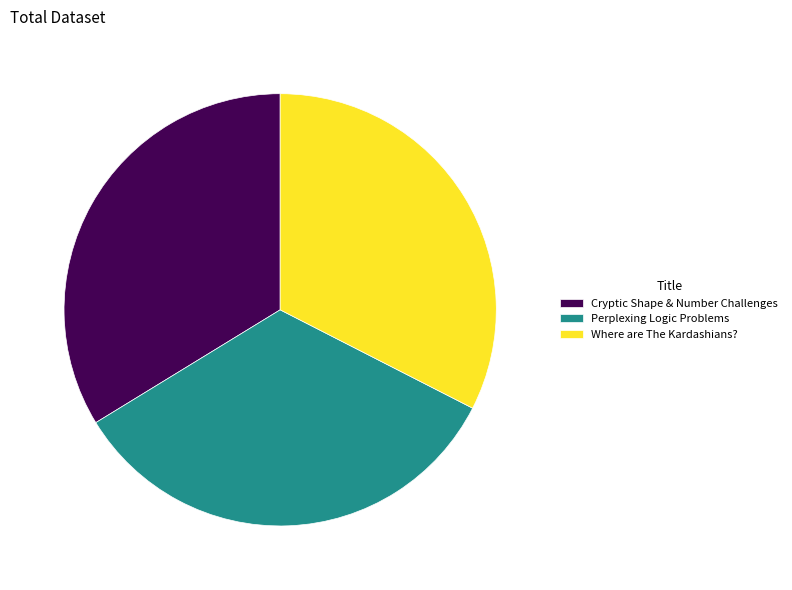

Is there a majority slice in this chart?

No